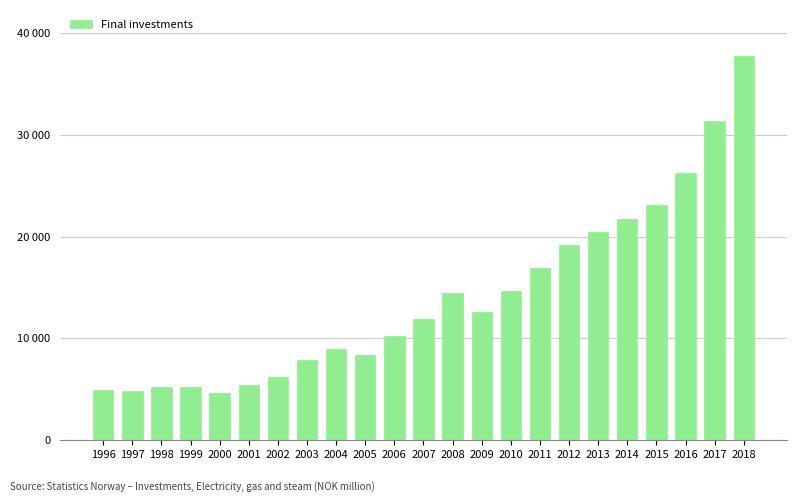

Reading left to right, what are all the values shown in this chart?

1996=4919	1997=4856	1998=5234	1999=5246	2000=4668	2001=5392	2002=6215	2003=7881	2004=8931	2005=8325	2006=10248	2007=11918	2008=14442	2009=12606	2010=14612	2011=16873	2012=19178	2013=20422	2014=21677	2015=23114	2016=26222	2017=31396	2018=37738